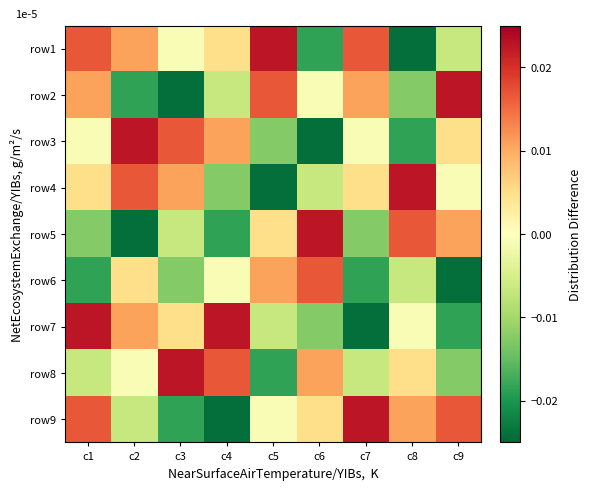

Reading right to left, what are all the values shown in this chart?

row1: c9=-0.0	c8=-0.0	c7=0.0	c6=-0.0	c5=0.0	c4=0.0	c3=-0.0	c2=0.0	c1=0.0
row2: c9=0.0	c8=-0.0	c7=0.0	c6=-0.0	c5=0.0	c4=-0.0	c3=-0.0	c2=-0.0	c1=0.0
row3: c9=0.0	c8=-0.0	c7=-0.0	c6=-0.0	c5=-0.0	c4=0.0	c3=0.0	c2=0.0	c1=-0.0
row4: c9=-0.0	c8=0.0	c7=0.0	c6=-0.0	c5=-0.0	c4=-0.0	c3=0.0	c2=0.0	c1=0.0
row5: c9=0.0	c8=0.0	c7=-0.0	c6=0.0	c5=0.0	c4=-0.0	c3=-0.0	c2=-0.0	c1=-0.0
row6: c9=-0.0	c8=-0.0	c7=-0.0	c6=0.0	c5=0.0	c4=-0.0	c3=-0.0	c2=0.0	c1=-0.0
row7: c9=-0.0	c8=-0.0	c7=-0.0	c6=-0.0	c5=-0.0	c4=0.0	c3=0.0	c2=0.0	c1=0.0
row8: c9=-0.0	c8=0.0	c7=-0.0	c6=0.0	c5=-0.0	c4=0.0	c3=0.0	c2=-0.0	c1=-0.0
row9: c9=0.0	c8=0.0	c7=0.0	c6=0.0	c5=-0.0	c4=-0.0	c3=-0.0	c2=-0.0	c1=0.0